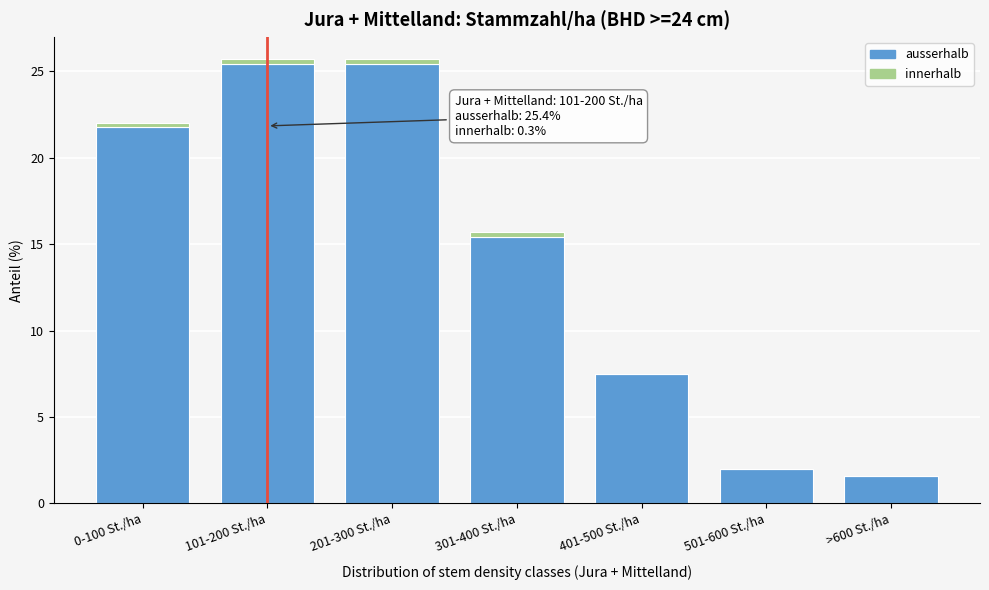

Reading right to left, what are the values for ausserhalb?

>600 St./ha=1.6	501-600 St./ha=2.0	401-500 St./ha=7.5	301-400 St./ha=15.4	201-300 St./ha=25.4	101-200 St./ha=25.4	0-100 St./ha=21.8